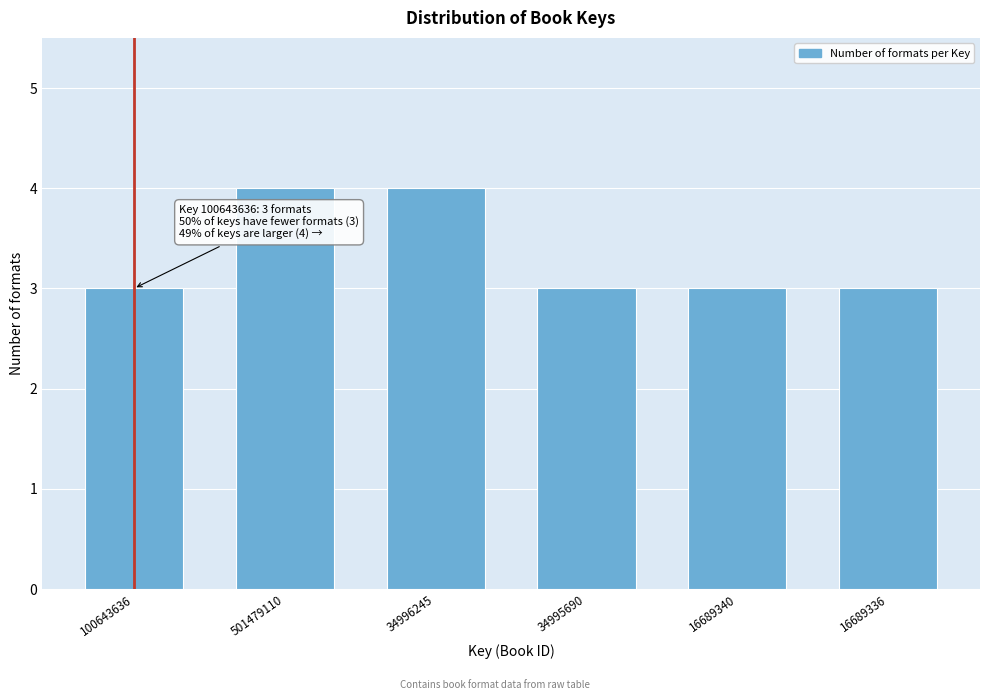

Reading right to left, transcribe all the data shown in this chart.

3	3	3	4	4	3